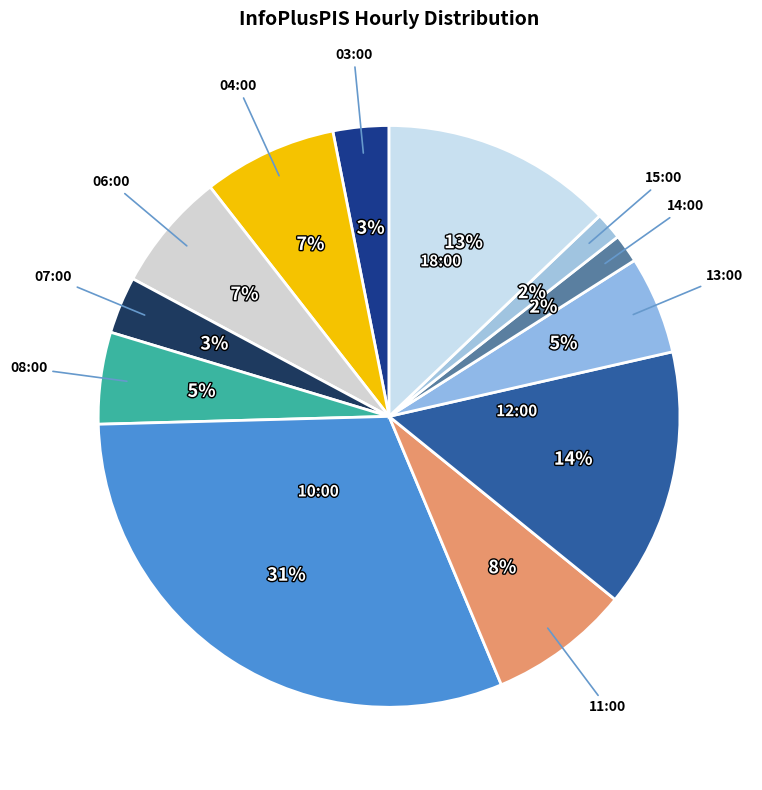

Approximately how many times larger is the value at 11:00 compared to 10:00?

0.3